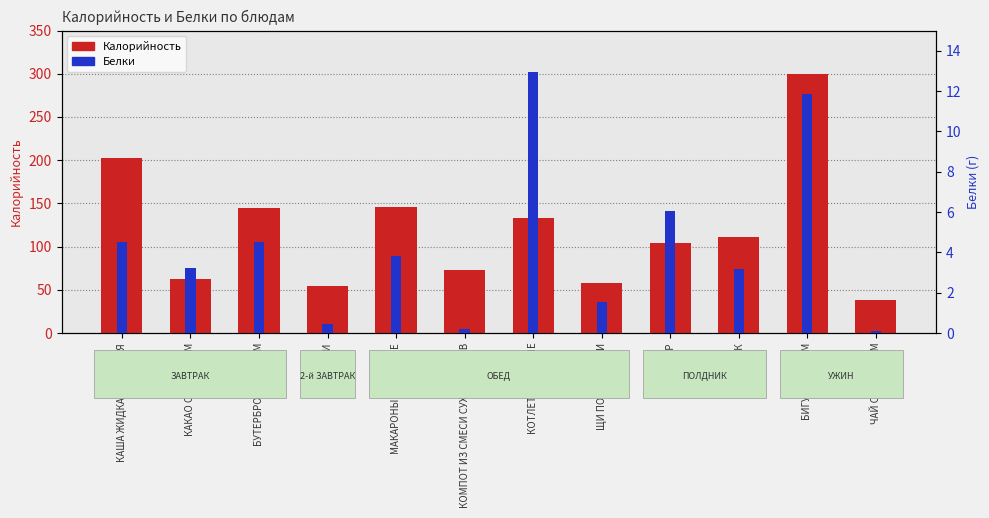

How many data points in Калорийность are less than 111?

6